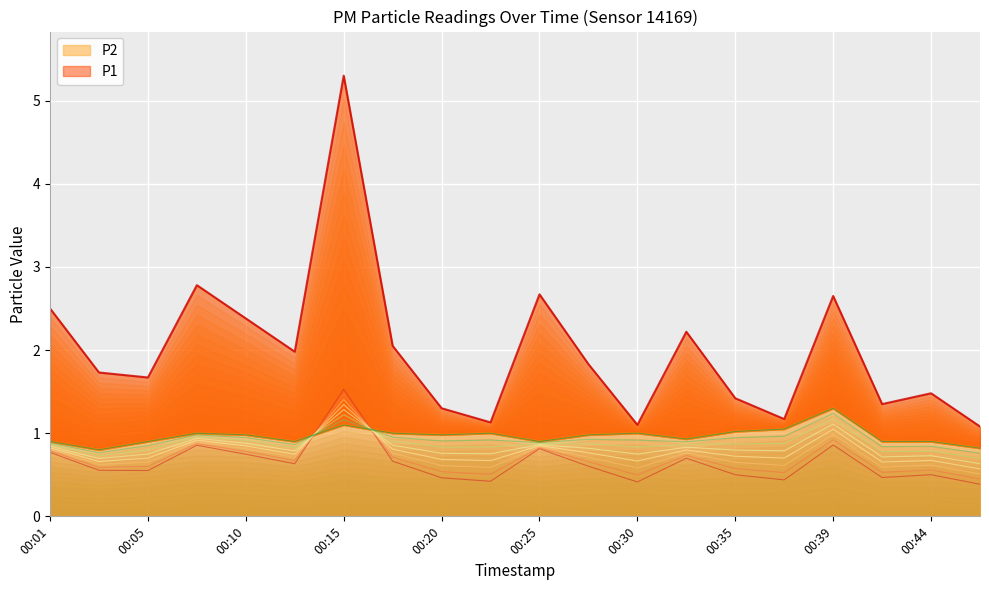

Rank the categories by P1 value from highest to lowest.

00:15, 00:08, 00:25, 00:39, 00:01, 00:10, 00:32, 00:18, 00:13, 00:27, 00:03, 00:05, 00:44, 00:35, 00:42, 00:20, 00:37, 00:22, 00:30, 00:47